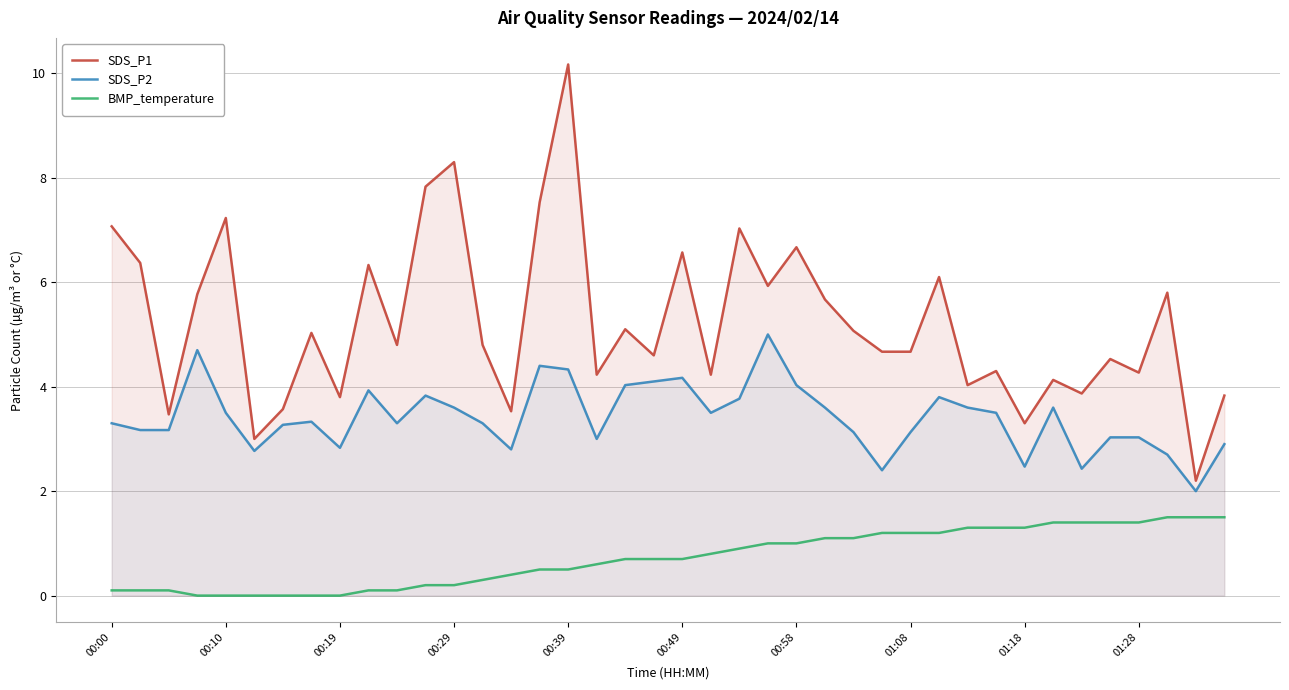

Which series has the largest range (max minus min)?

SDS_P1